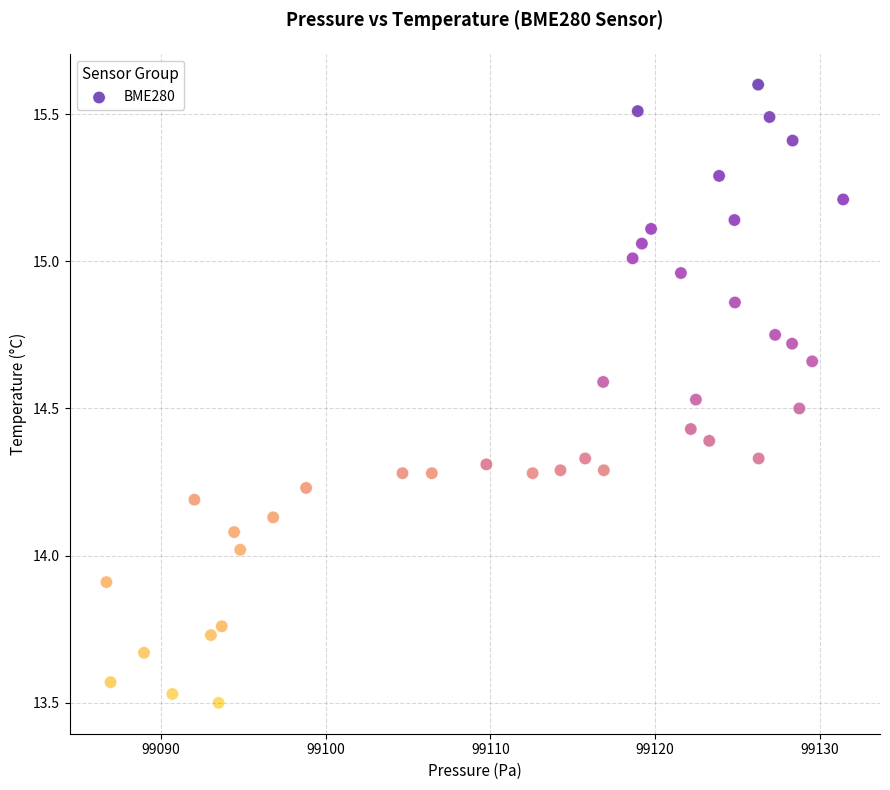

What is the range of Y values (max minus min)?

2.1